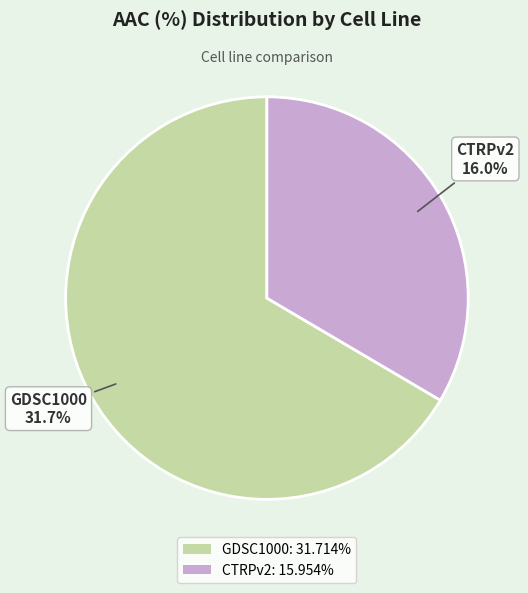

Is it true that GDSC1000 is 61% of the pie?

False